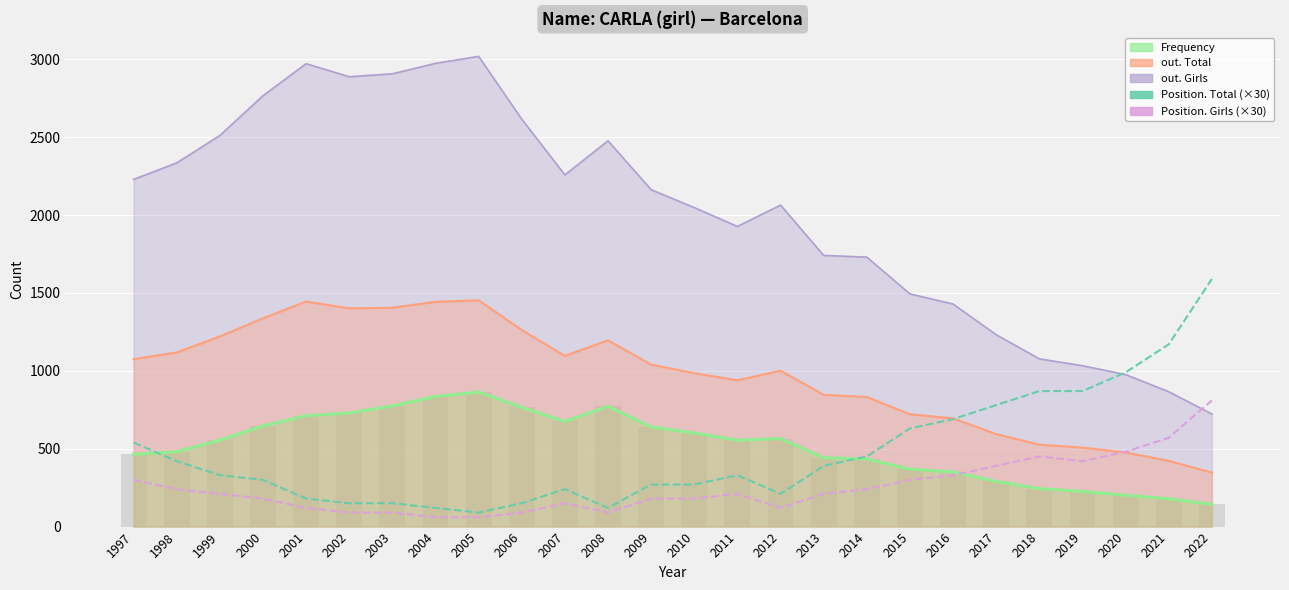

At which category does the chart reach its minimum across all series?

2004